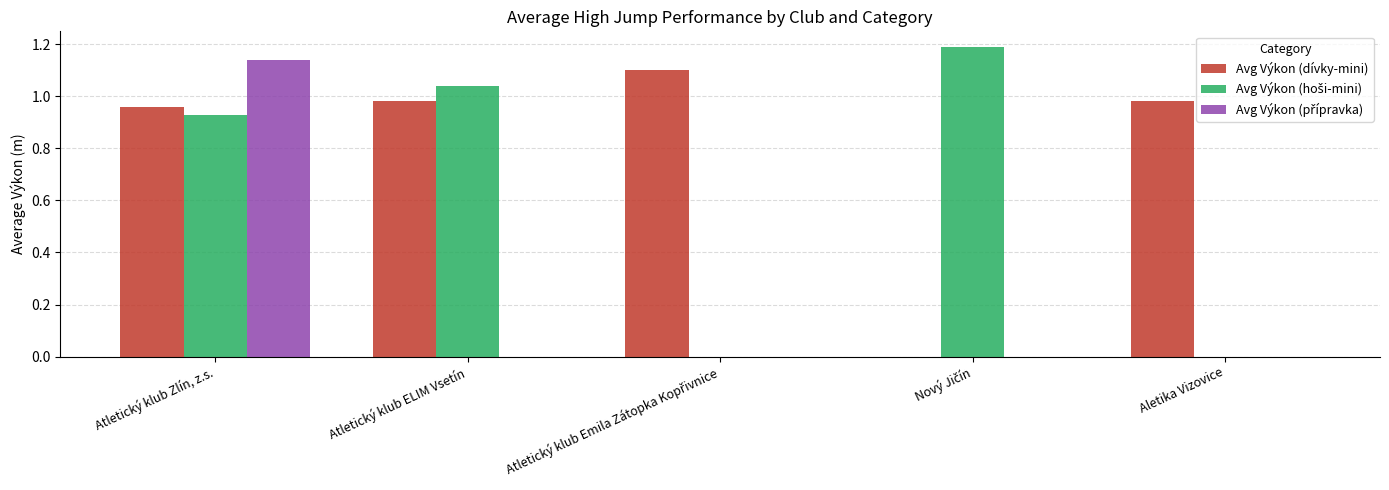

What is the maximum value shown in the chart?

1.2